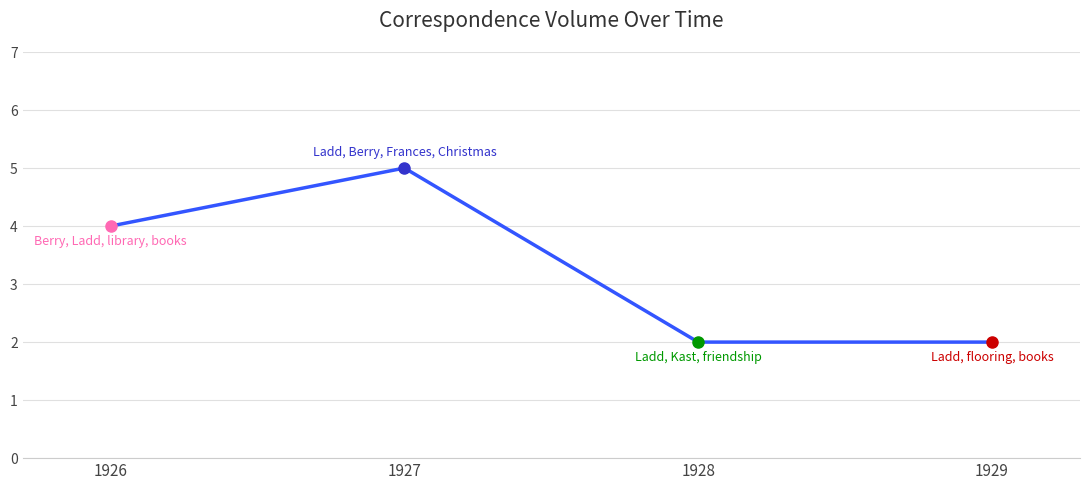

The chart shows a value of 2 at 1928. True or false?

True